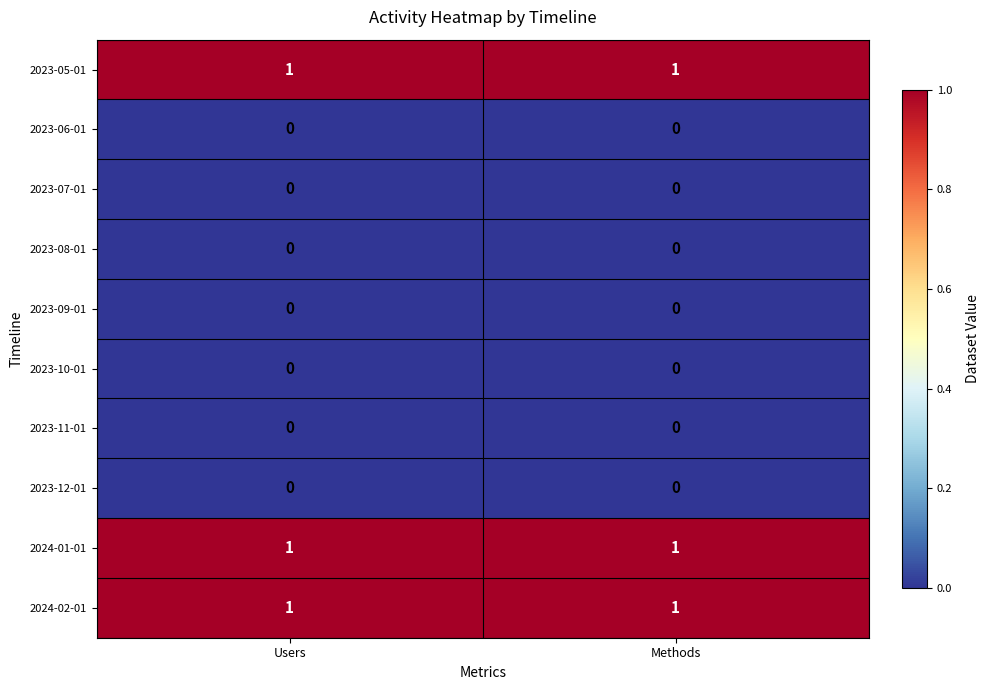

What is the total value across all series at Users?

3